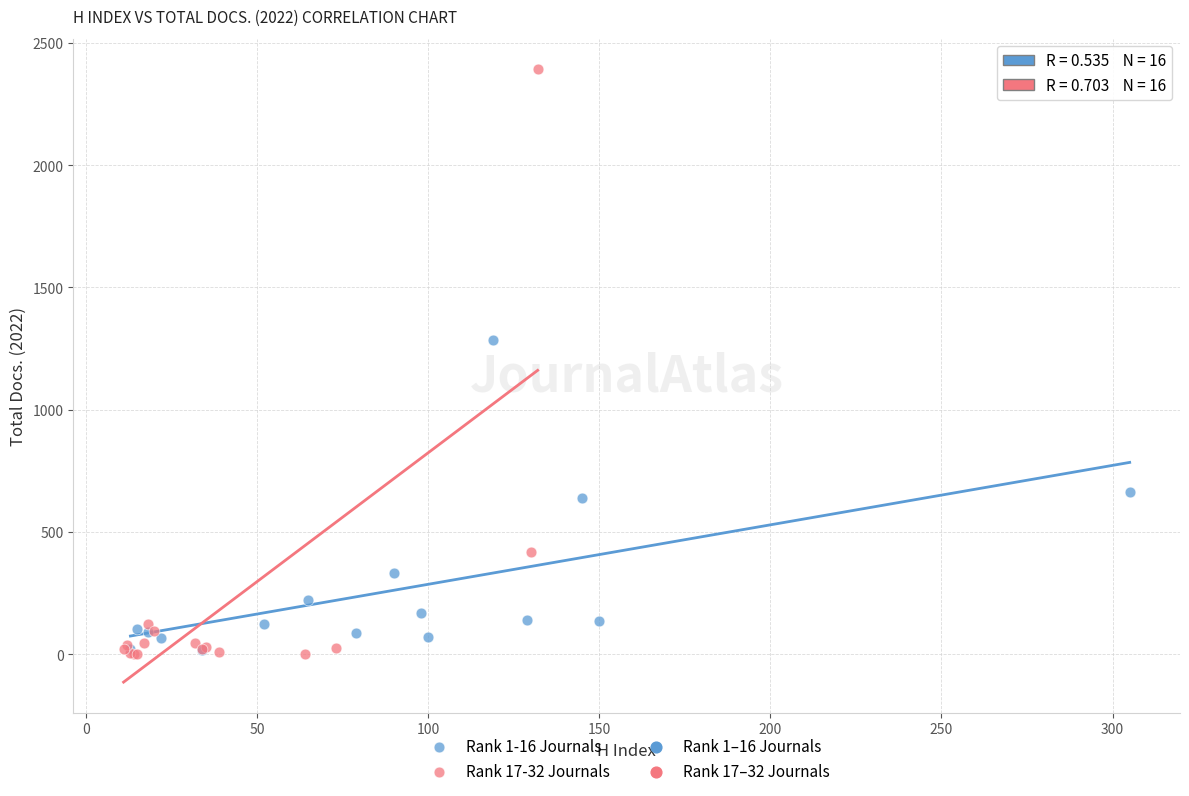

Which series has the largest Y range (max minus min)?

Rank 17-32 Journals